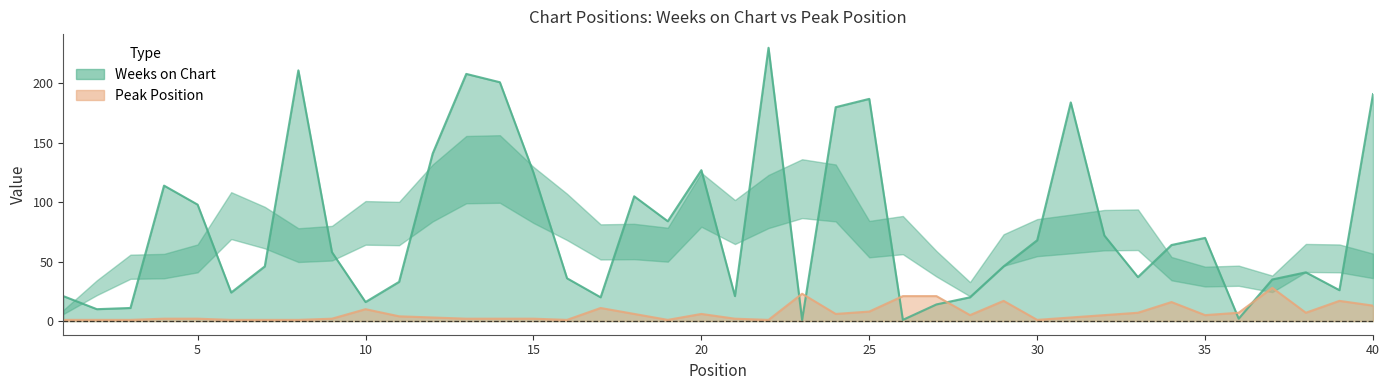

Where does the Weeks on Chart series first go above 58?

4